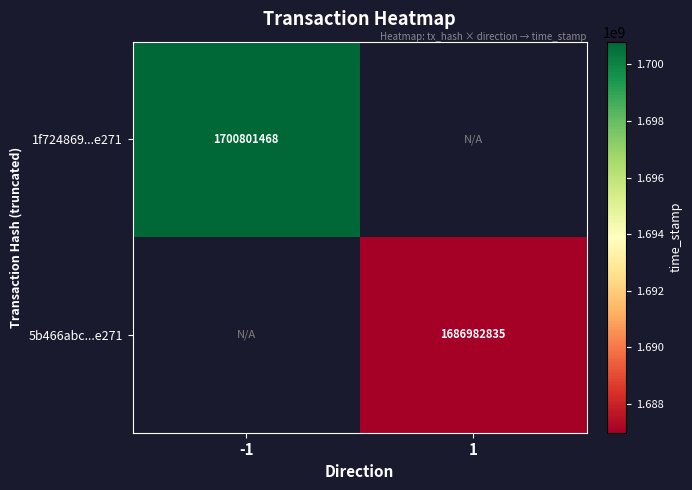

Is the value of 1f724869...e271 at -1 greater than the value of 5b466abc...e271 at 1?

Yes